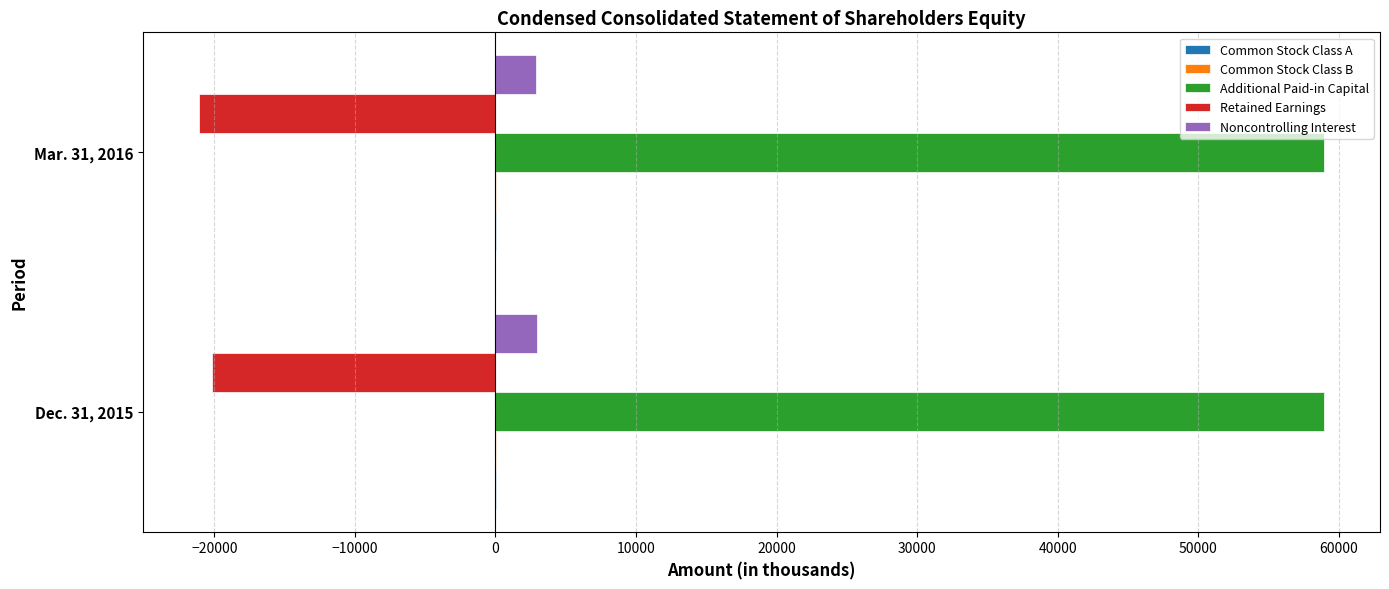

What is the maximum value shown in the chart?

58934